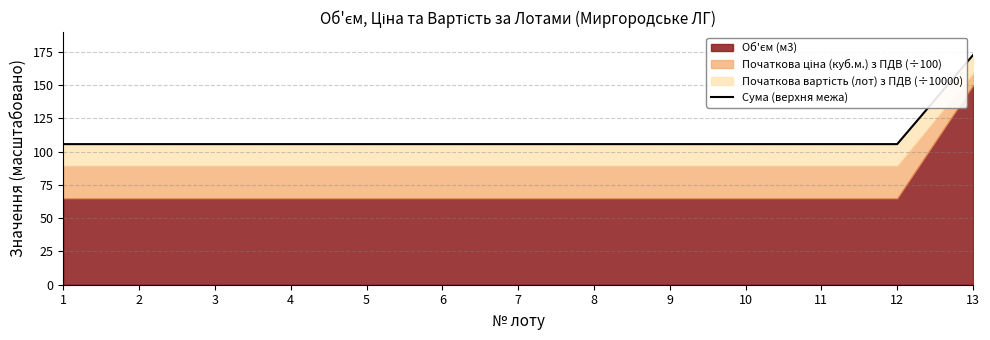

Does the chart have visible grid lines?

Yes